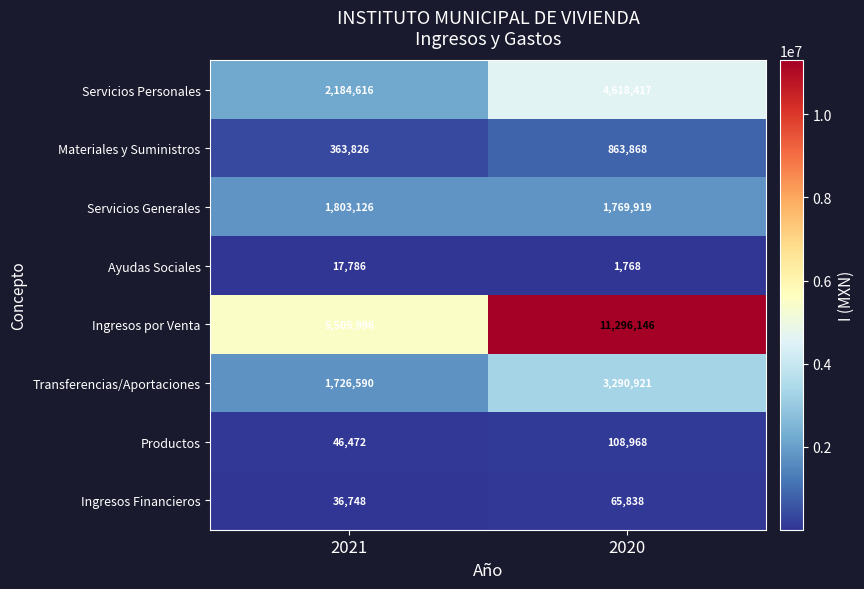

What is the total value across all series at 2020?

22015845